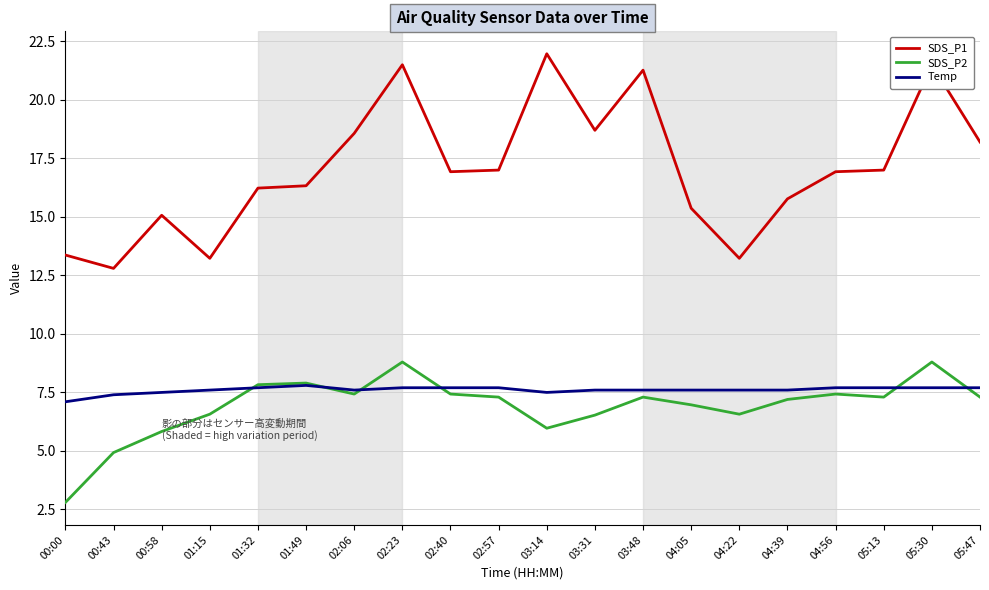

True or false: SDS_P1 and Temp intersect in this chart.

False